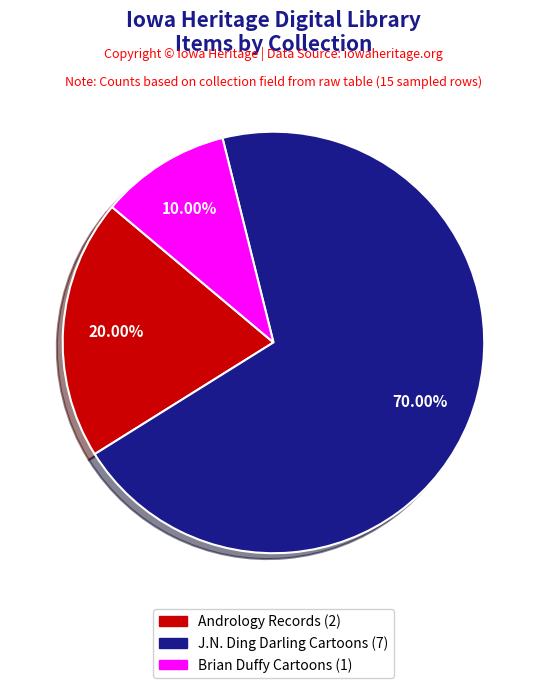

Does any single category account for the majority?

Yes